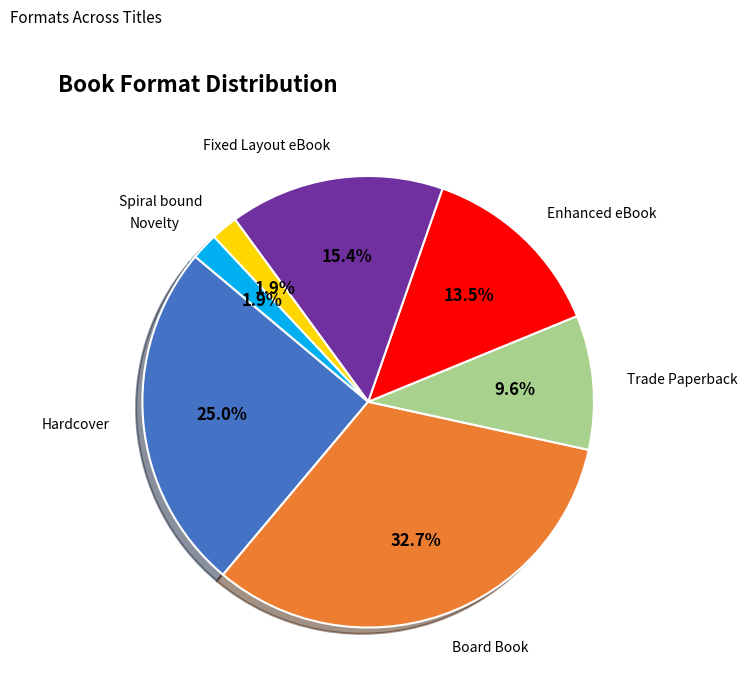

Is it true that Hardcover is 34% of the pie?

False